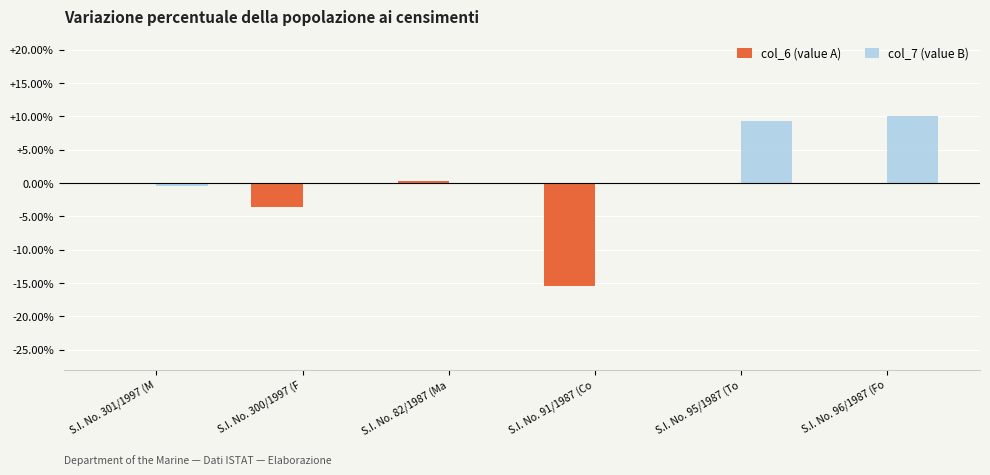

Which series has the widest spread of values?

col_6 (value A)